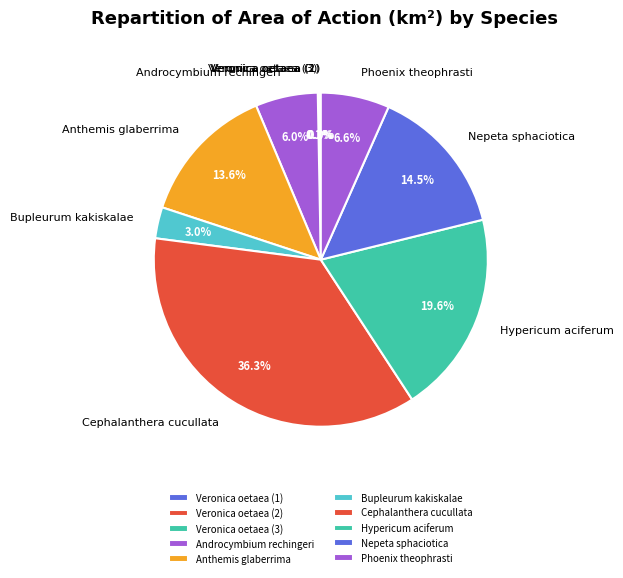

What percentage is NOT represented by Anthemis glaberrima?

86.4%